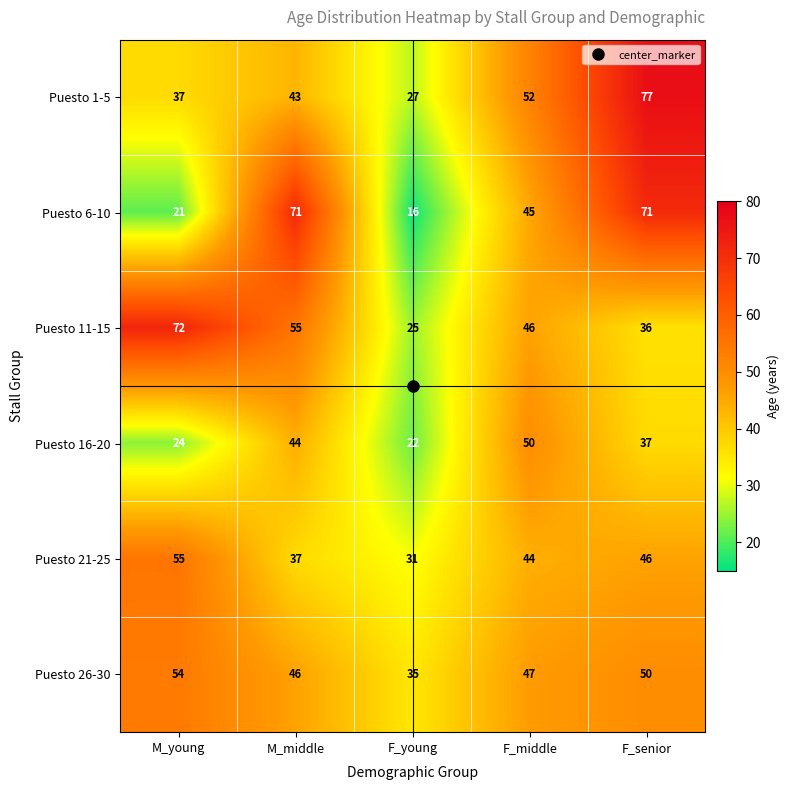

What is the difference between the highest and lowest values at M_middle?

34